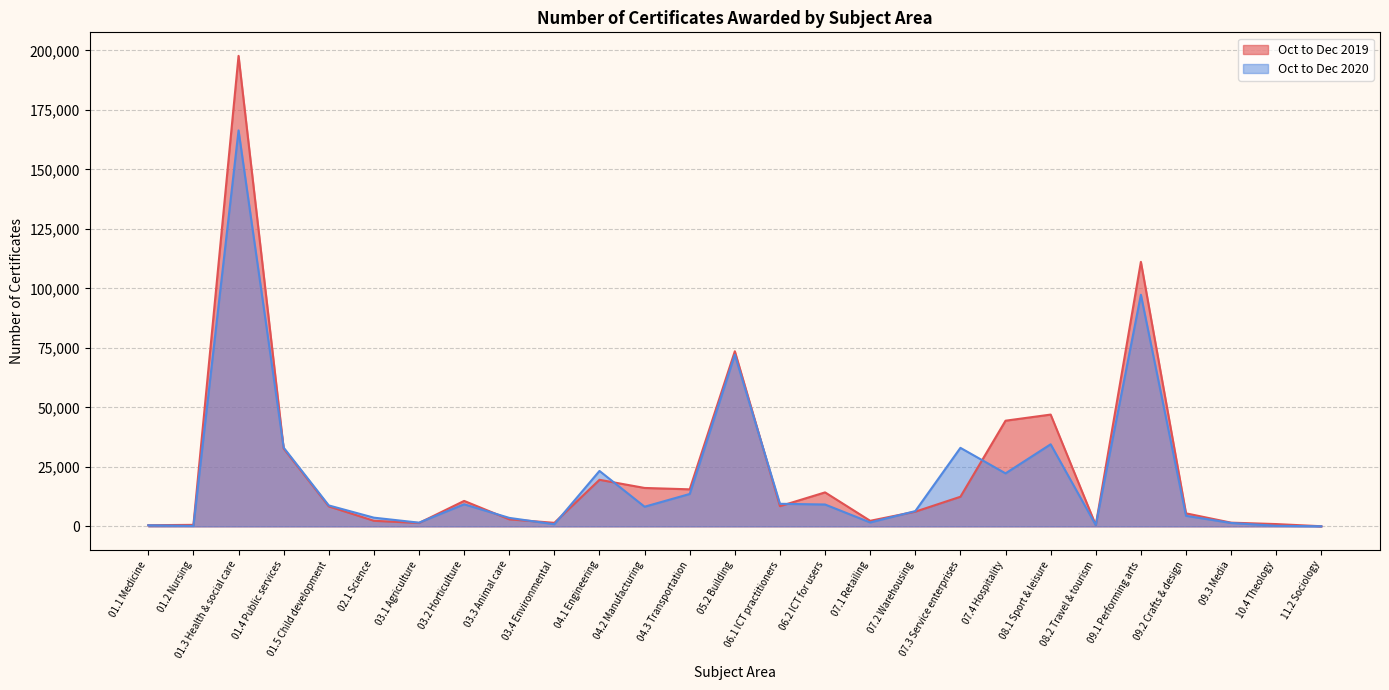

What position from the left is 03.2 Horticulture?

8